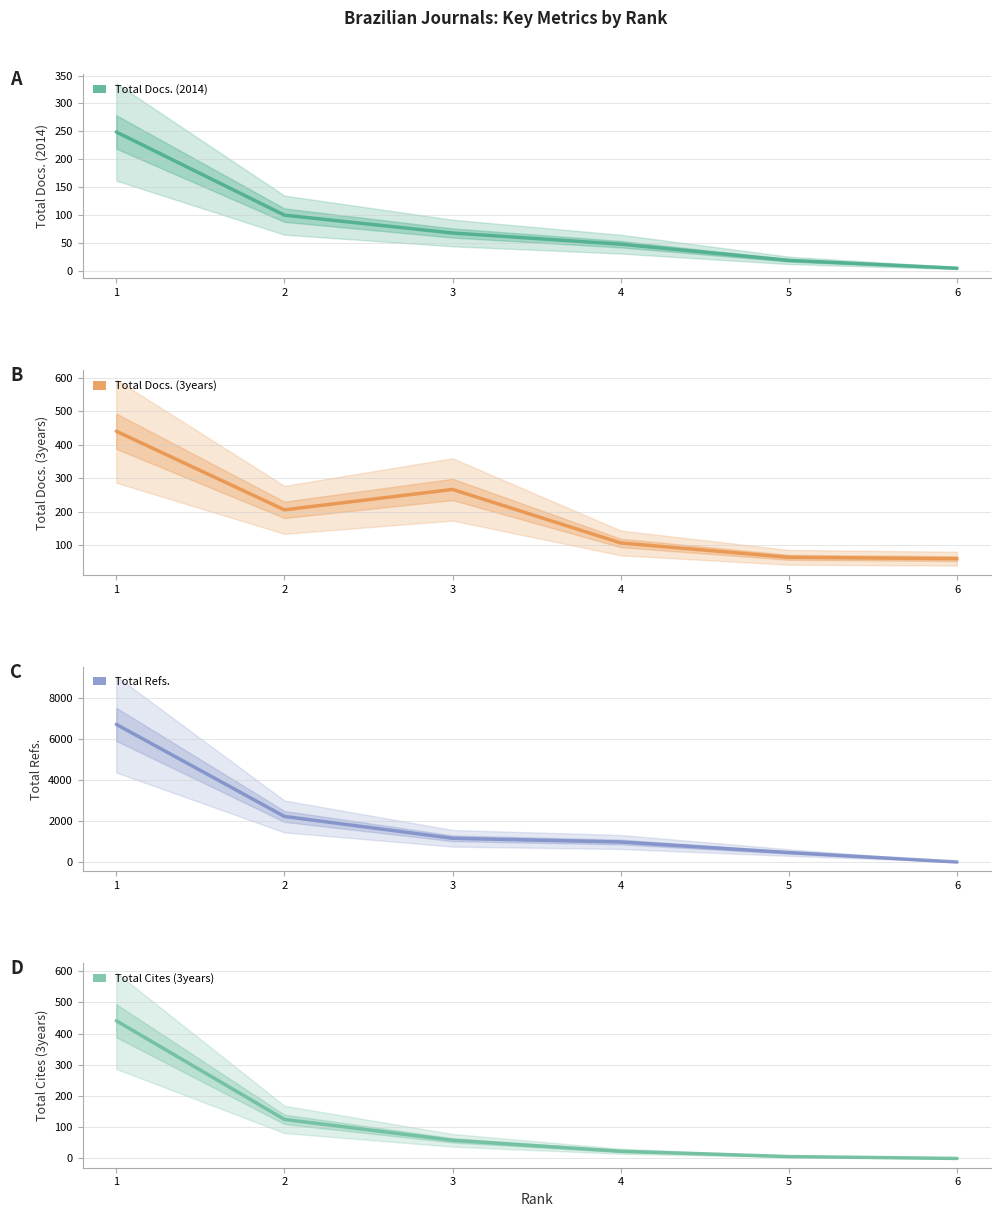

At which label is Total Refs. closest to 3363?

2